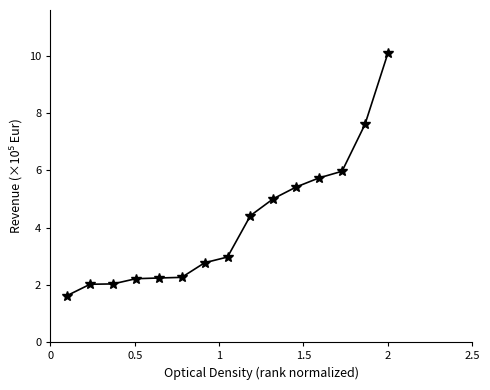

What is the average value?

4.2